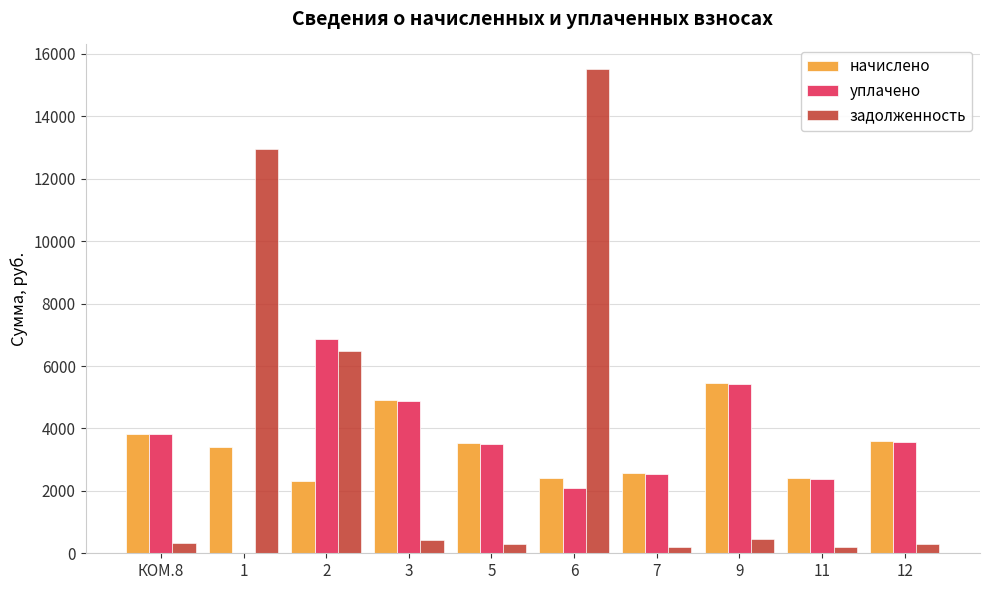

What is the spread (max minus min) of values at 11?

2202.6